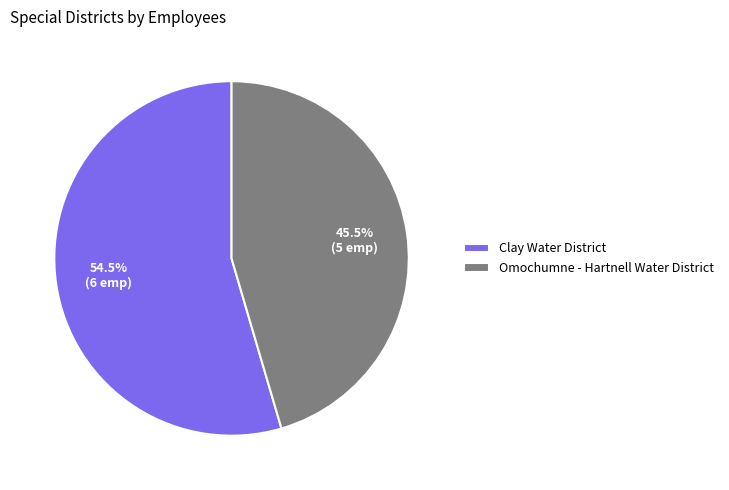

Count the number of slices in the pie.

2